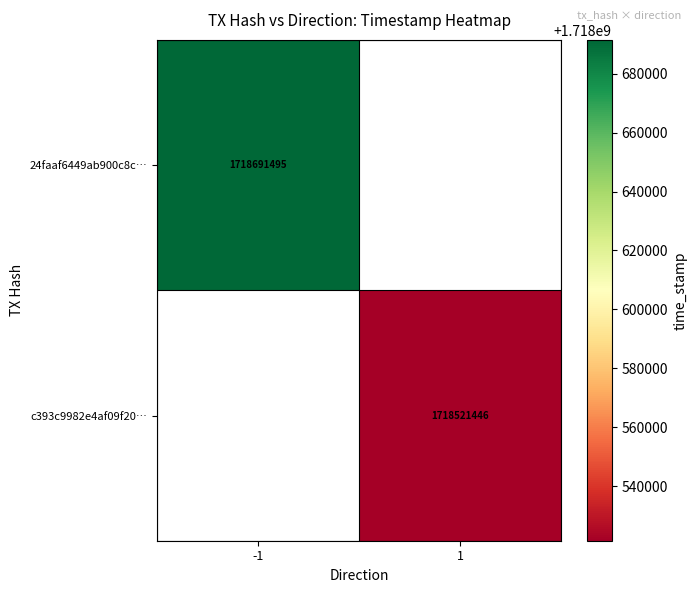

Is the value of c393c9982e4af09f20… at 1 greater than the value of 24faaf6449ab900c8c… at -1?

No